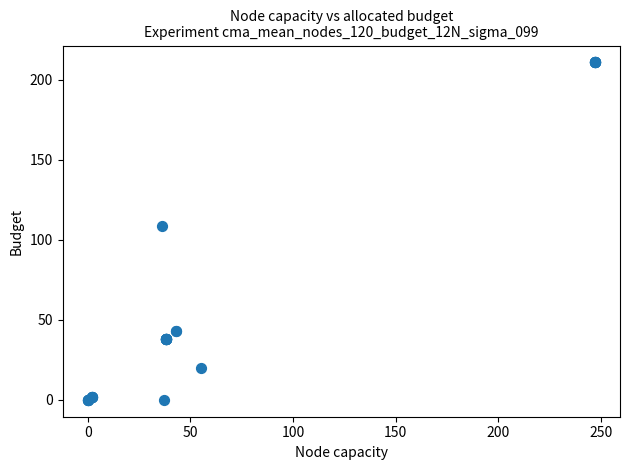

What Y value in the scatter plot is closest to 105?

109